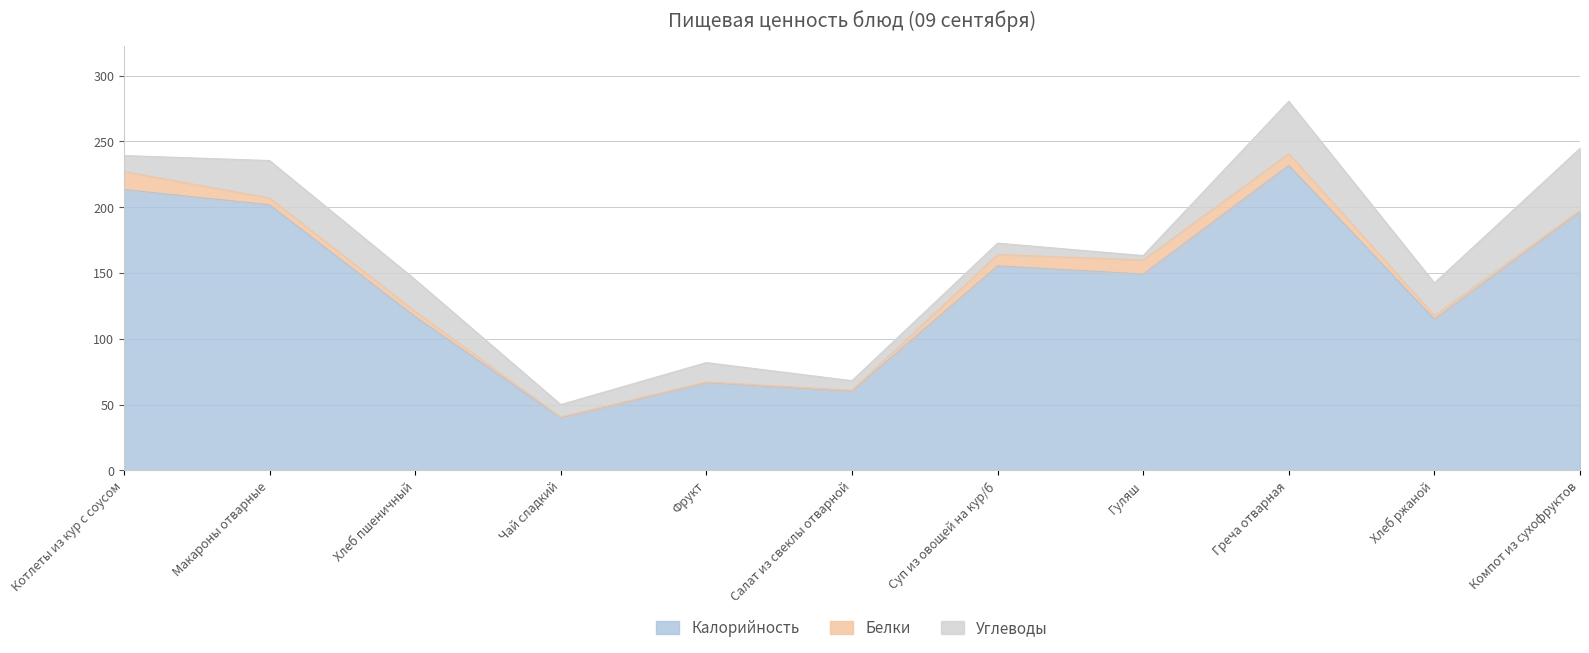

At which category does Калорийность reach its first local peak?

Фрукт